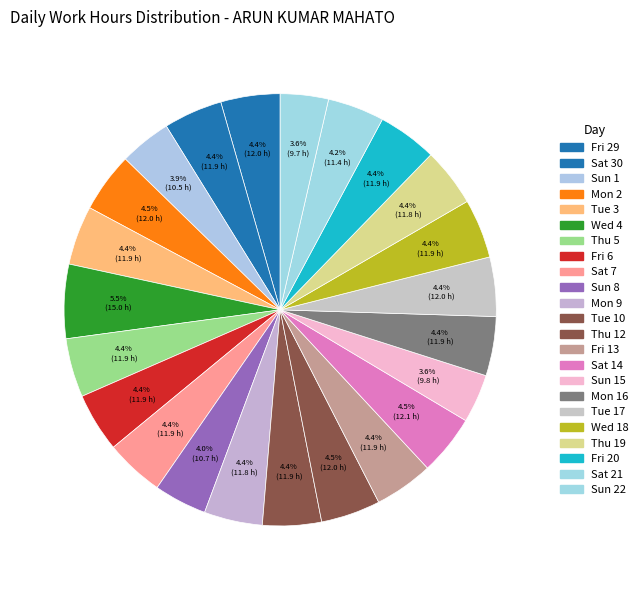

To the nearest percent, what portion does Fri 13 represent?

4%